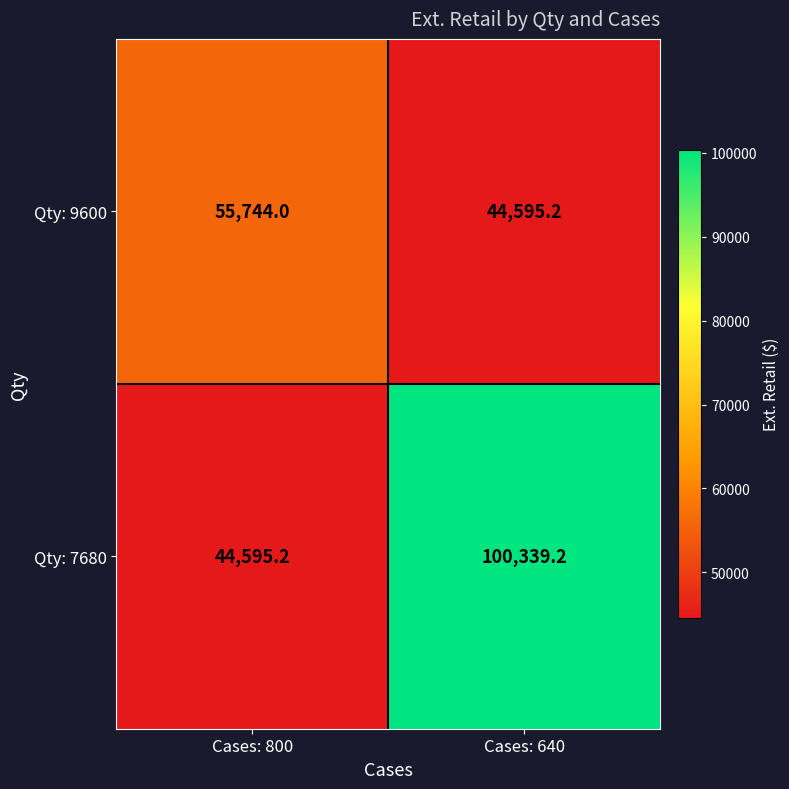

At Cases: 800, list the series in order from smallest to largest.

Qty: 7680, Qty: 9600